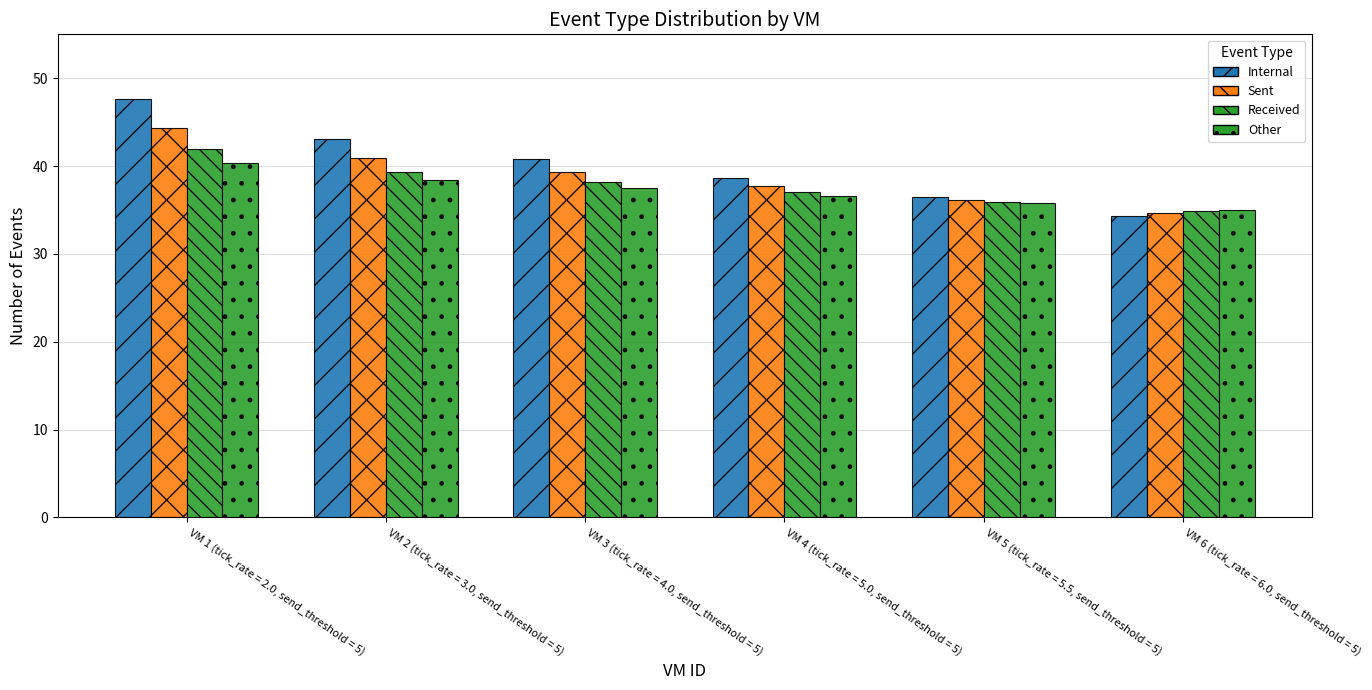

Count the number of categories in the chart.

6